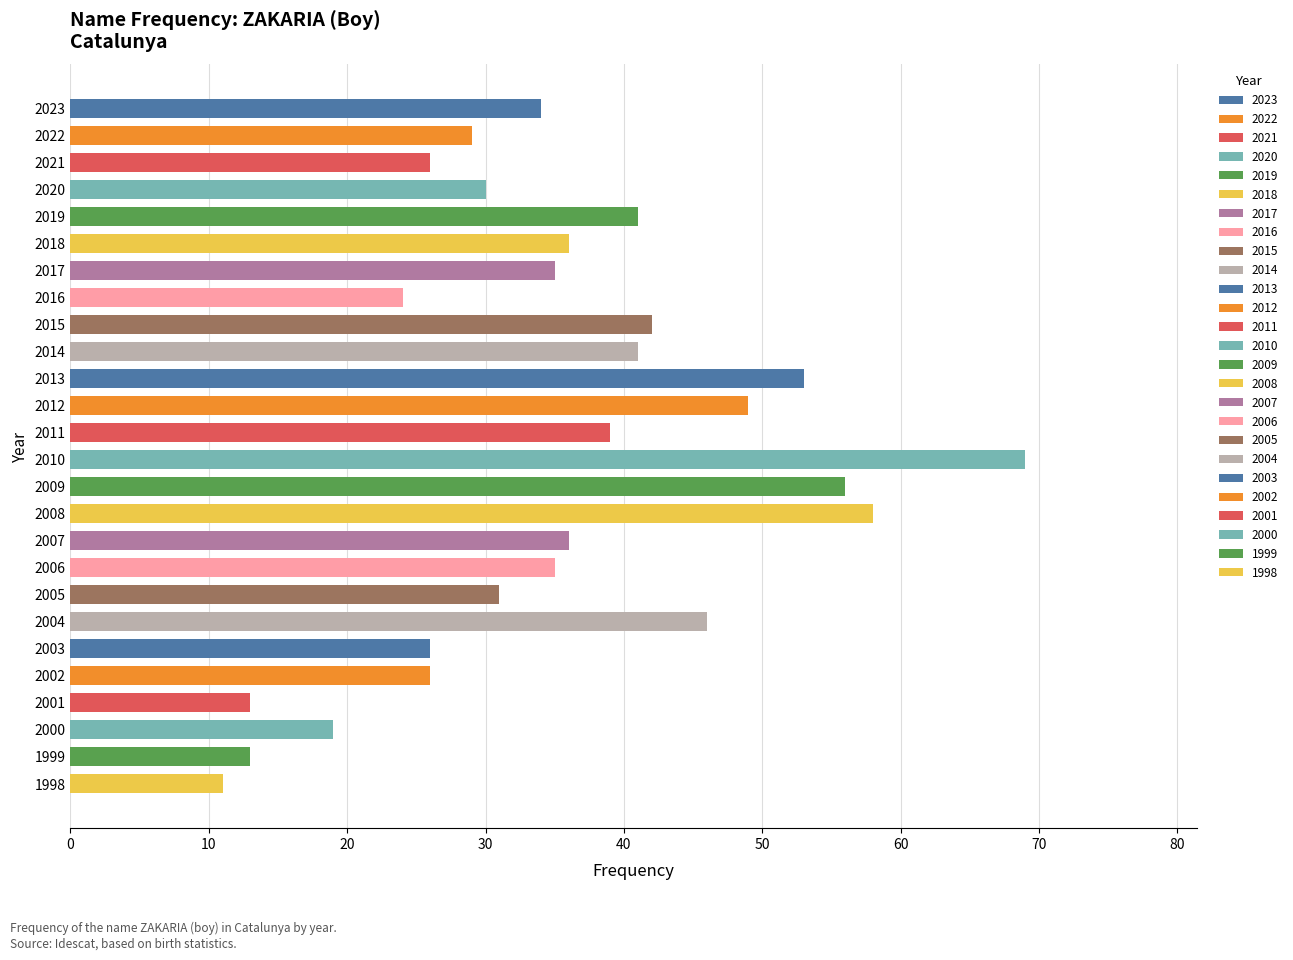

What is the value of the 3rd bar from the top?

26